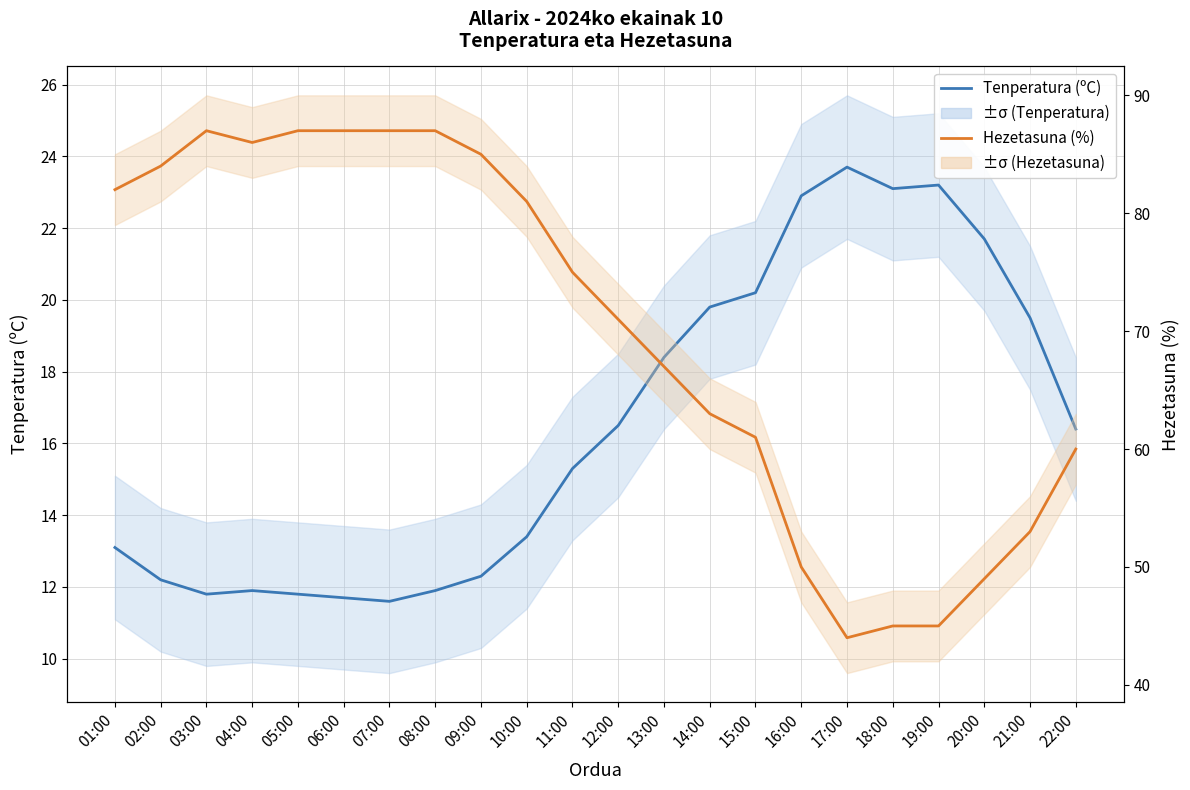

Rank the series by their maximum value, from highest to lowest.

Hezetasuna (%), Tenperatura (ºC)